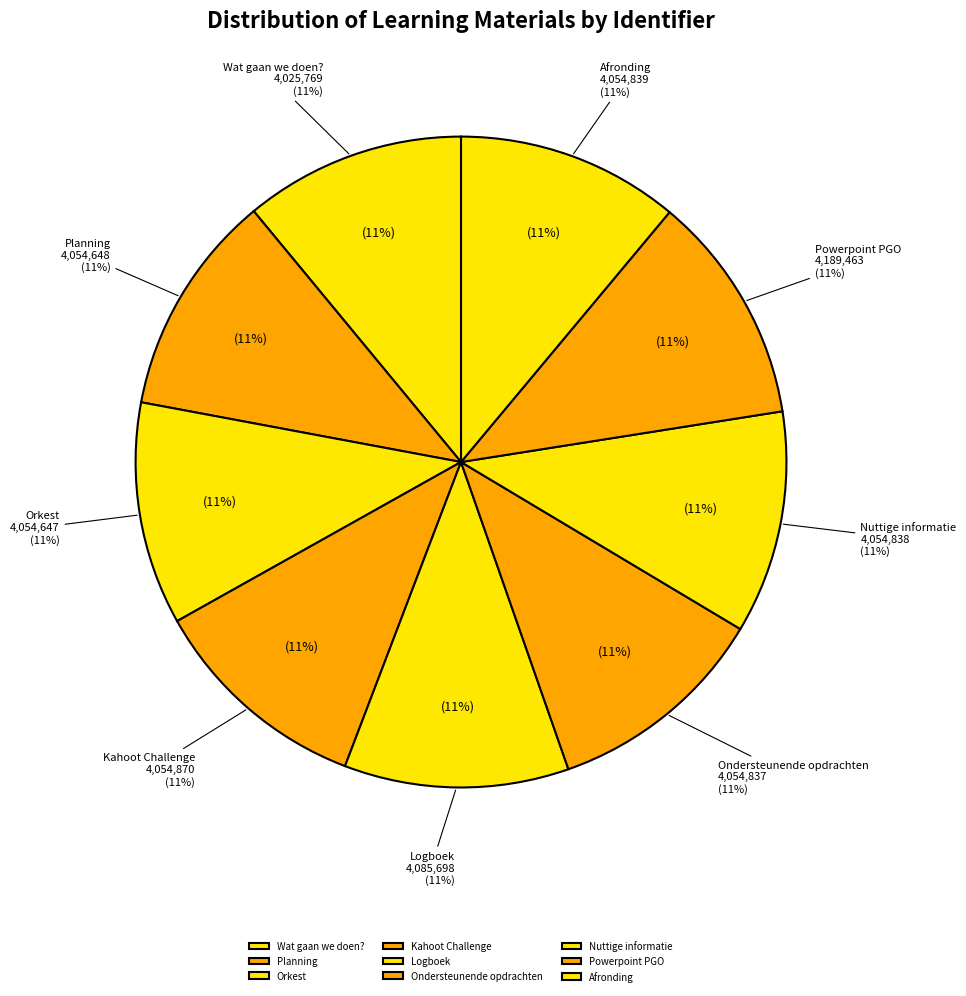

How much of the chart is everything except Powerpoint PGO?

88.6%